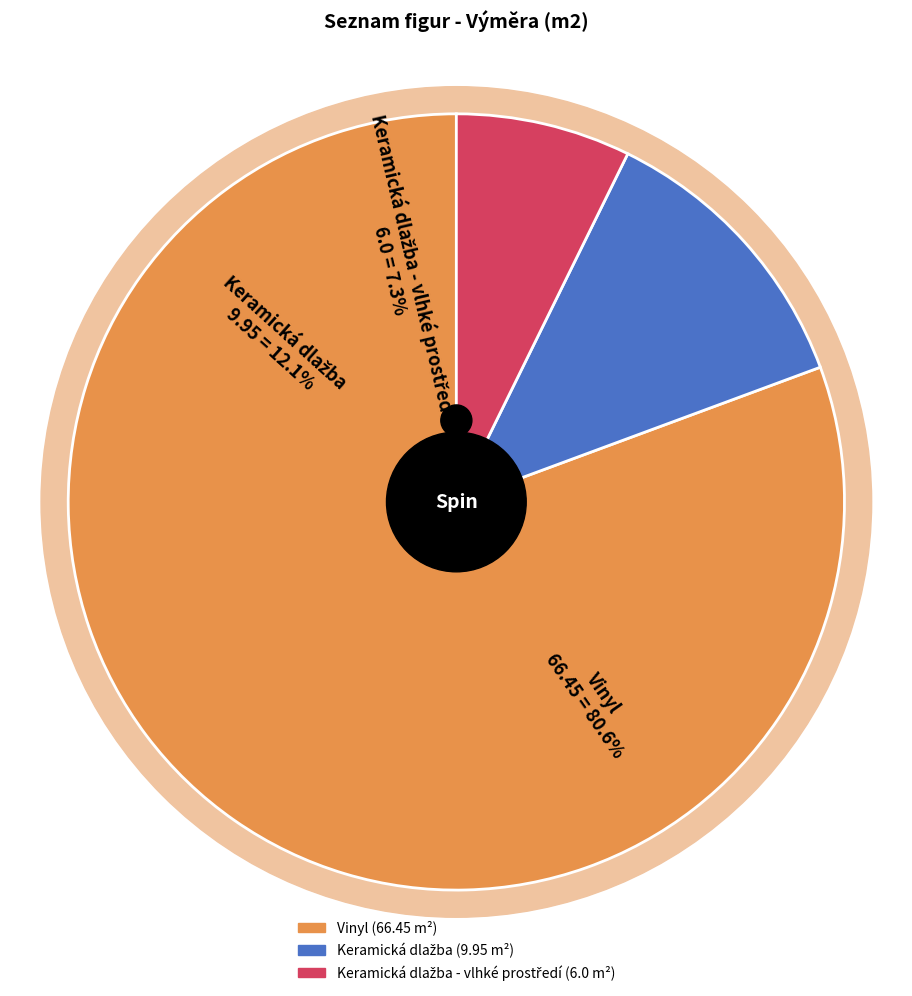

Which slice is the largest?

Vinyl